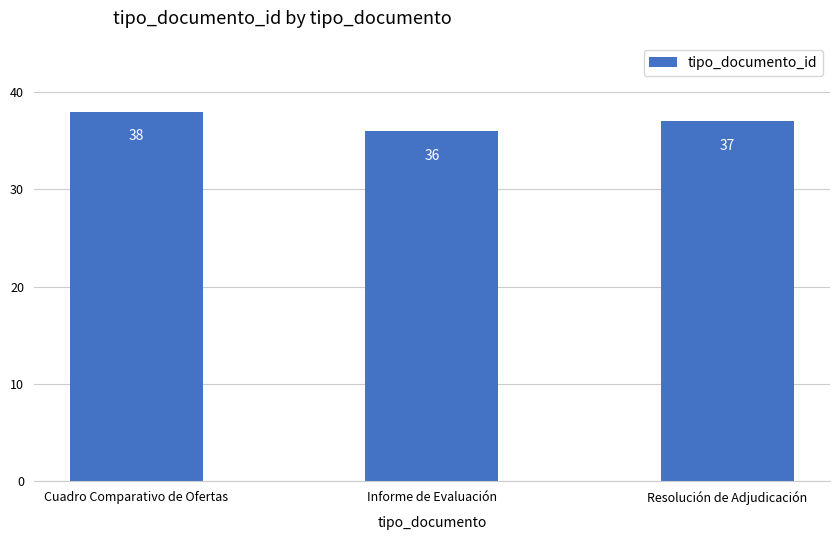

What is the approximate value at Cuadro Comparativo de Ofertas?

38